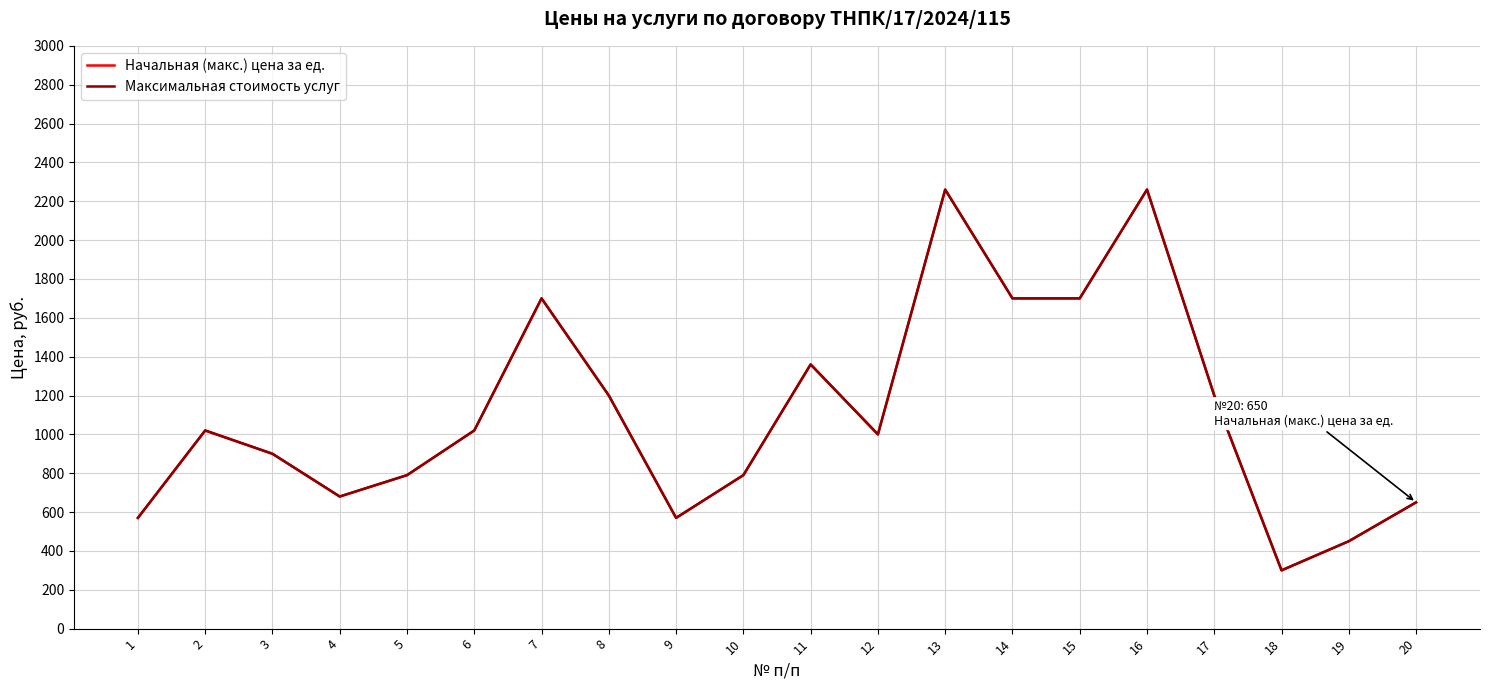

The value of Максимальная стоимость услуг at 2 is 1020. True or false?

True